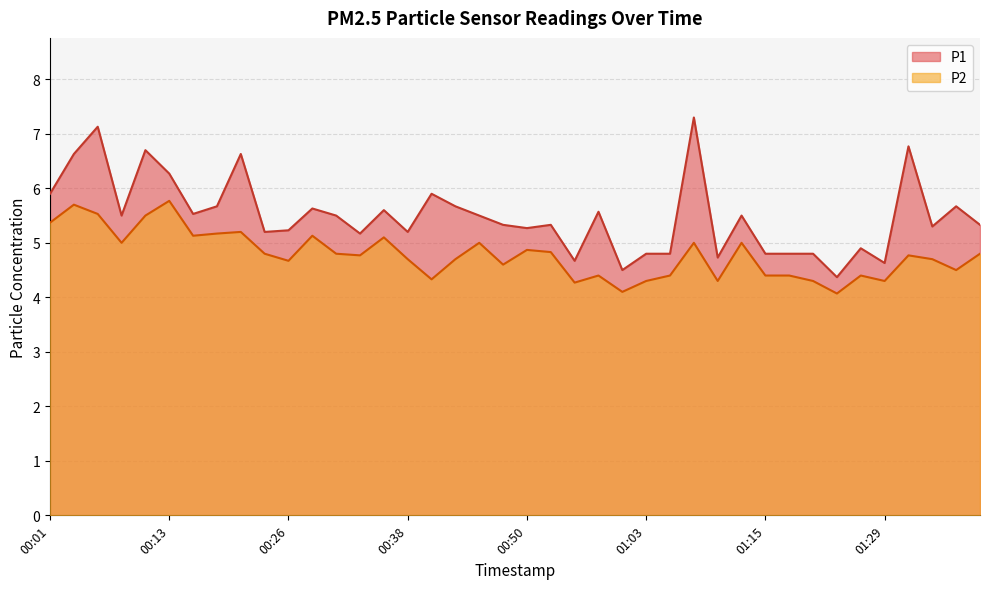

True or false: P2 and P1 intersect in this chart.

False